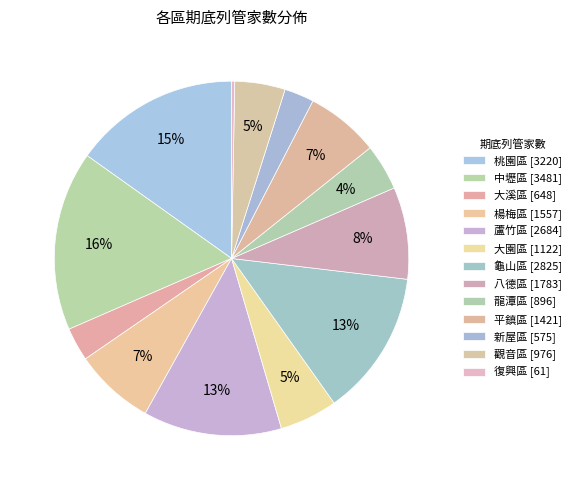

Rank the categories by value from highest to lowest.

中壢區, 桃園區, 龜山區, 蘆竹區, 八德區, 楊梅區, 平鎮區, 大園區, 觀音區, 龍潭區, 大溪區, 新屋區, 復興區